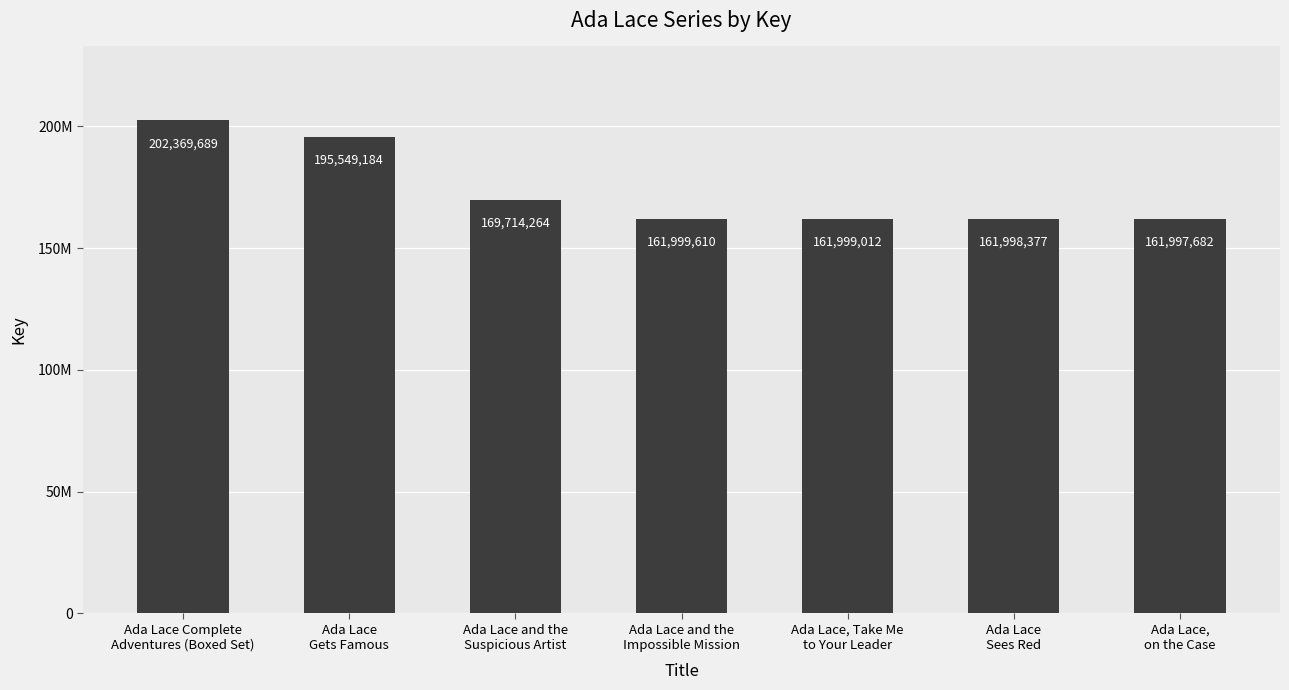

Is it true that the value at Ada Lace
Gets Famous is 195549184?

True